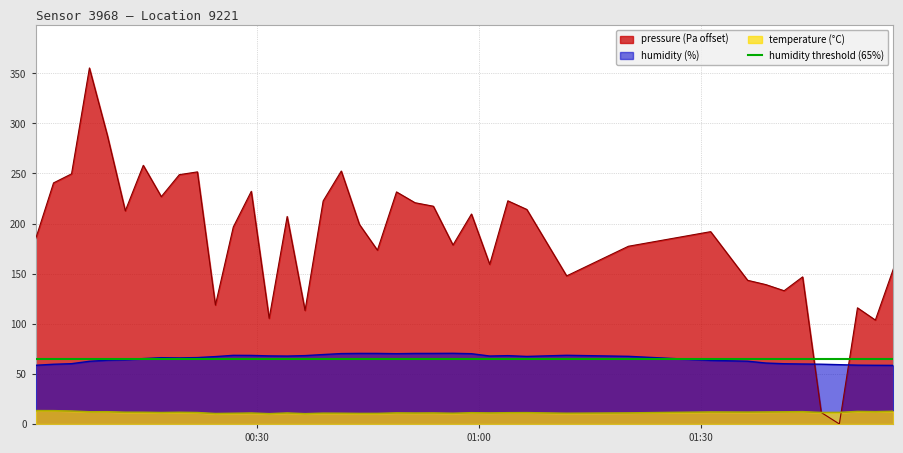

At which label is humidity closest to 64?

2023-04-01T00:12:12